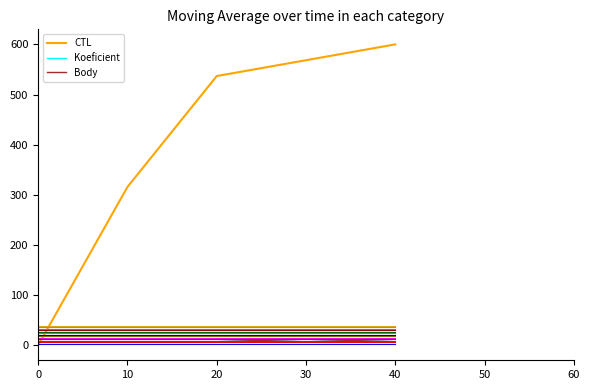

Which has a higher value, 30 or 20?

30